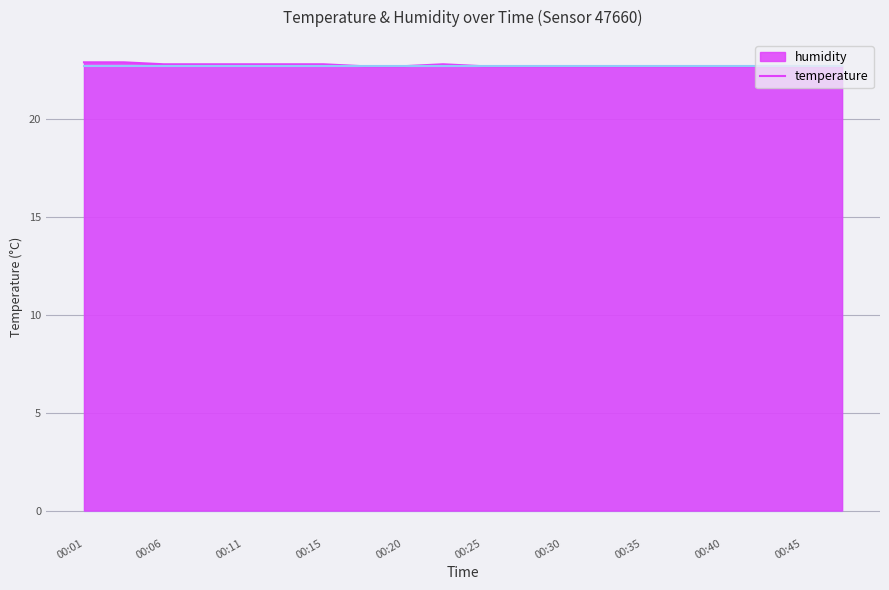

What is the approximate value at 00:30?

22.7